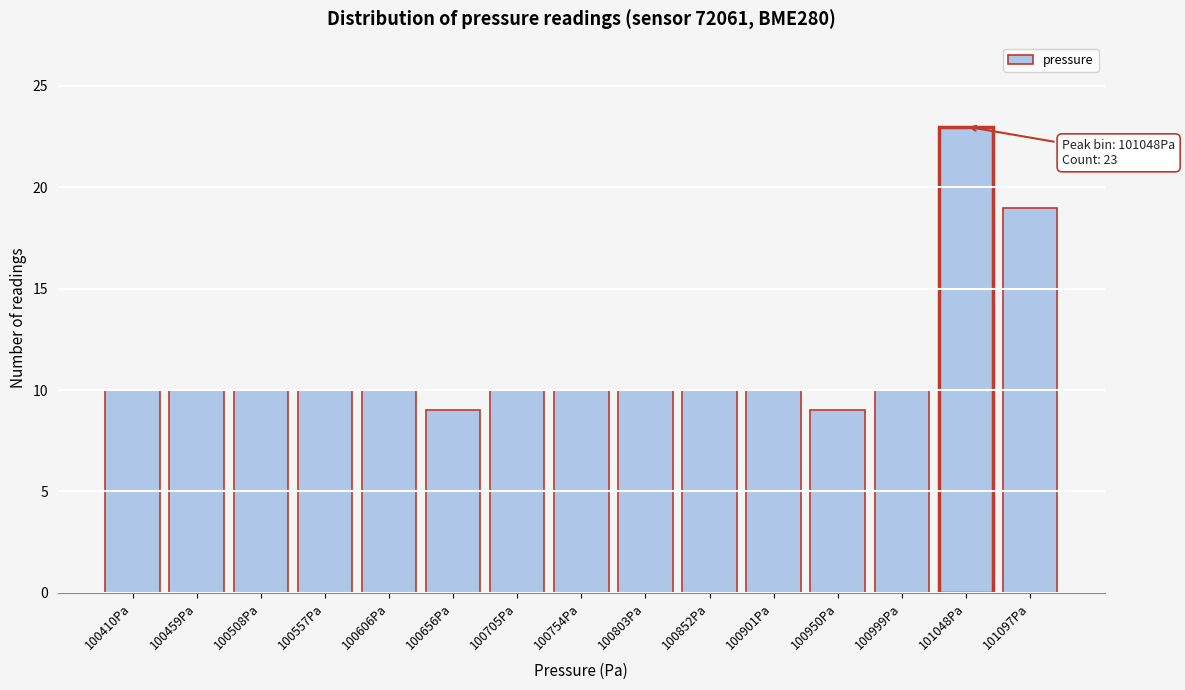

Reading right to left, extract all data points from this chart.

101097Pa=19	101048Pa=23	100999Pa=10	100950Pa=9	100901Pa=10	100852Pa=10	100803Pa=10	100754Pa=10	100705Pa=10	100656Pa=9	100606Pa=10	100557Pa=10	100508Pa=10	100459Pa=10	100410Pa=10